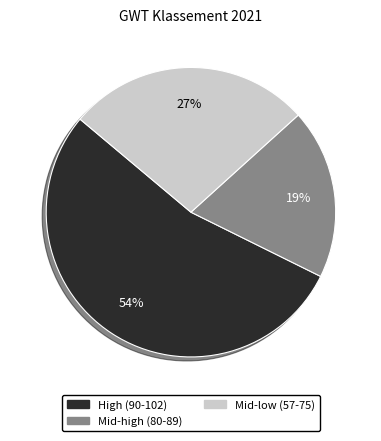

What is the ratio of the value at High (90-102) to the value at Mid-high (80-89)?

2.8